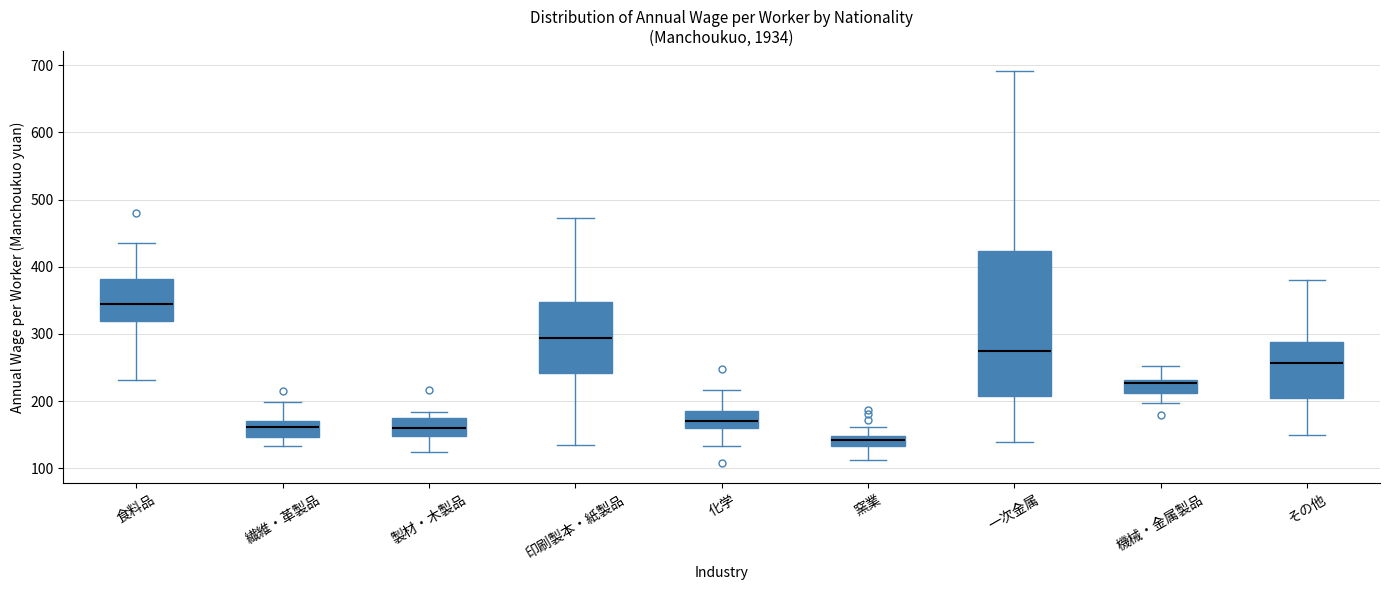

Which box is the tallest, from its lower edge to its upper edge?

一次金属